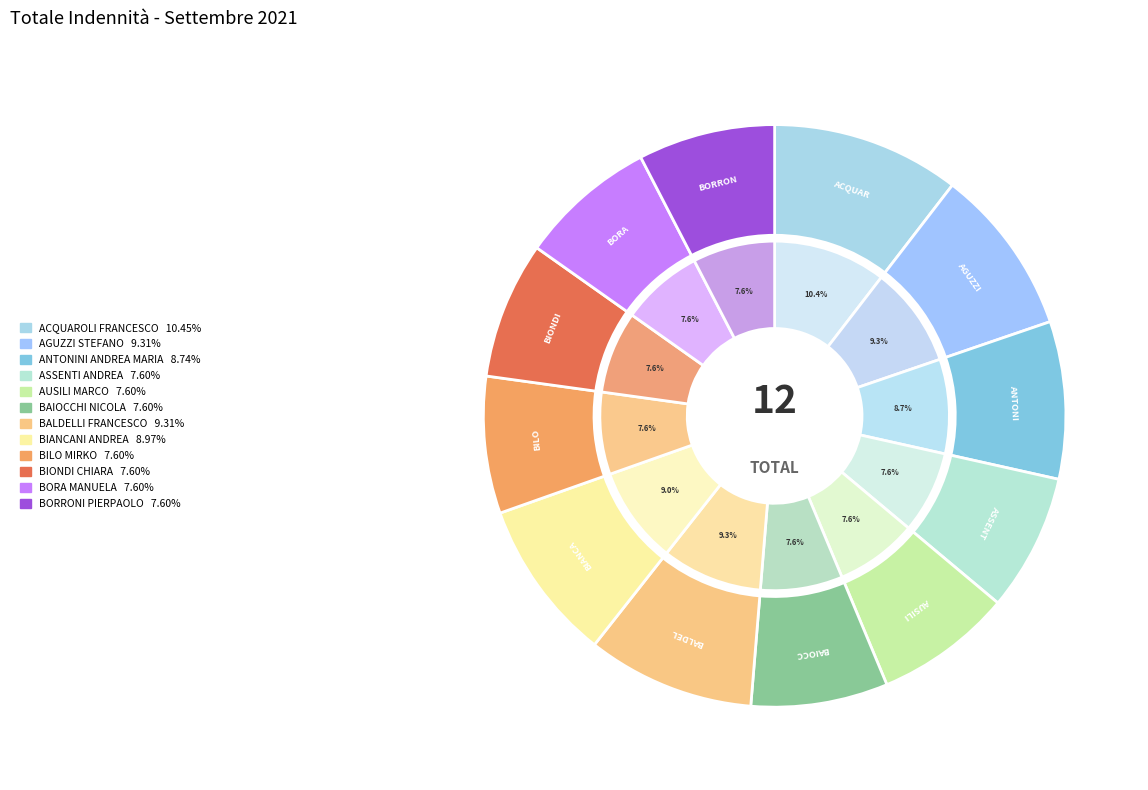

How many slices are in this pie chart?

12